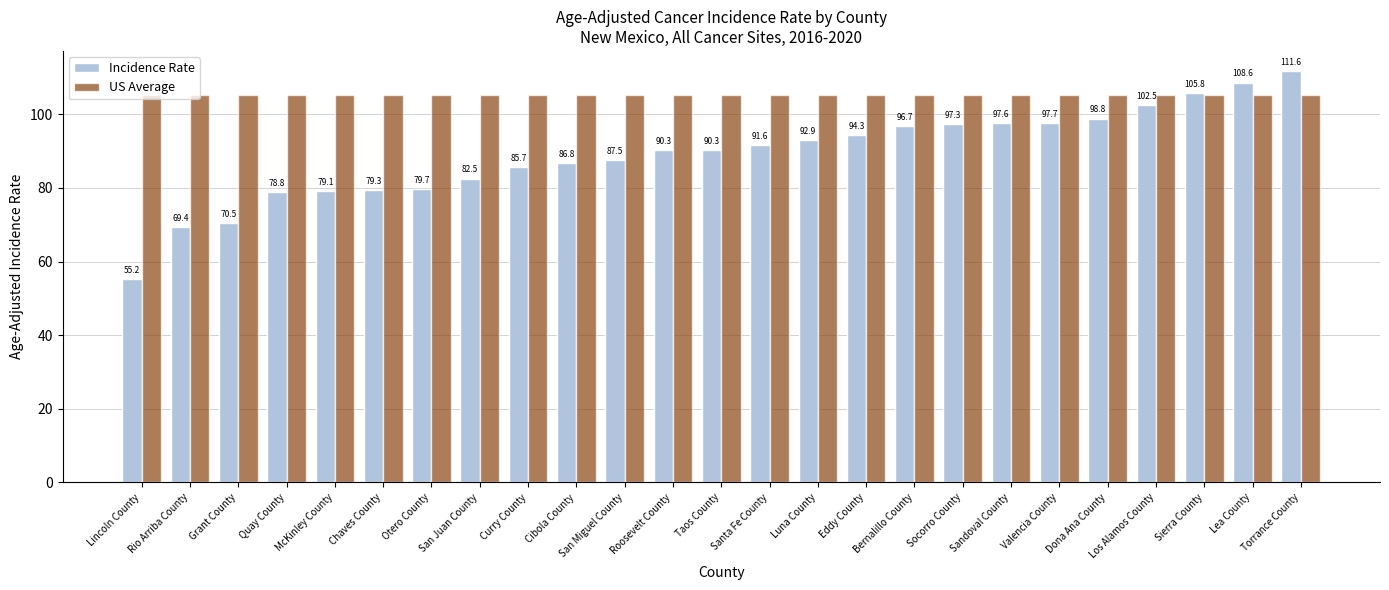

Reading right to left, list all the values displayed in this chart.

Incidence Rate: Torrance County=111.6	Lea County=108.6	Sierra County=105.8	Los Alamos County=102.5	Dona Ana County=98.8	Valencia County=97.7	Sandoval County=97.6	Socorro County=97.3	Bernalillo County=96.7	Eddy County=94.3	Luna County=92.9	Santa Fe County=91.6	Taos County=90.3	Roosevelt County=90.3	San Miguel County=87.5	Cibola County=86.8	Curry County=85.7	San Juan County=82.5	Otero County=79.7	Chaves County=79.3	McKinley County=79.1	Quay County=78.8	Grant County=70.5	Rio Arriba County=69.4	Lincoln County=55.2
US Average: Torrance County=105.2	Lea County=105.2	Sierra County=105.2	Los Alamos County=105.2	Dona Ana County=105.2	Valencia County=105.2	Sandoval County=105.2	Socorro County=105.2	Bernalillo County=105.2	Eddy County=105.2	Luna County=105.2	Santa Fe County=105.2	Taos County=105.2	Roosevelt County=105.2	San Miguel County=105.2	Cibola County=105.2	Curry County=105.2	San Juan County=105.2	Otero County=105.2	Chaves County=105.2	McKinley County=105.2	Quay County=105.2	Grant County=105.2	Rio Arriba County=105.2	Lincoln County=105.2